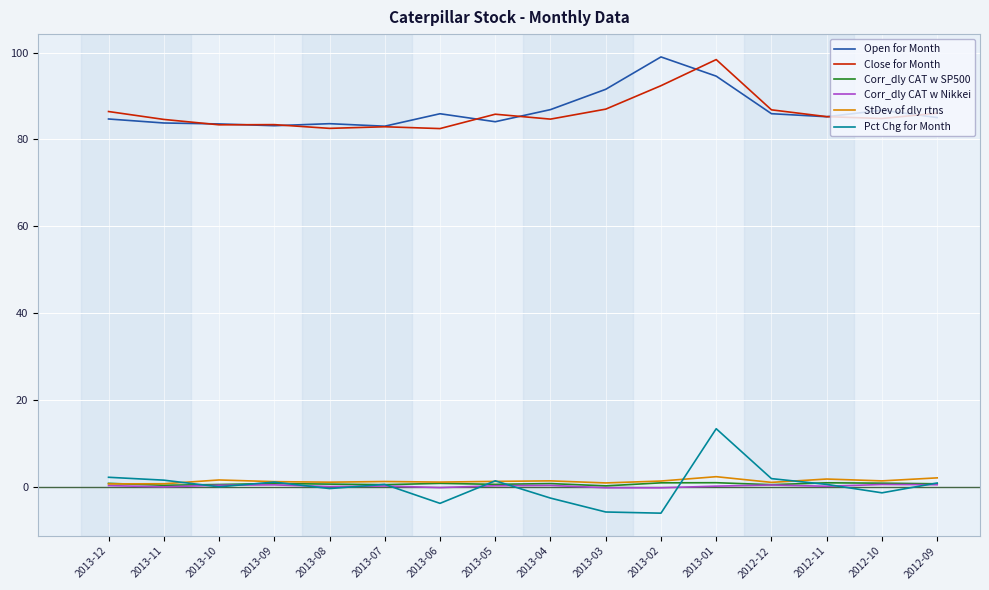

Read the Close for Month value at 2013-05.

85.8